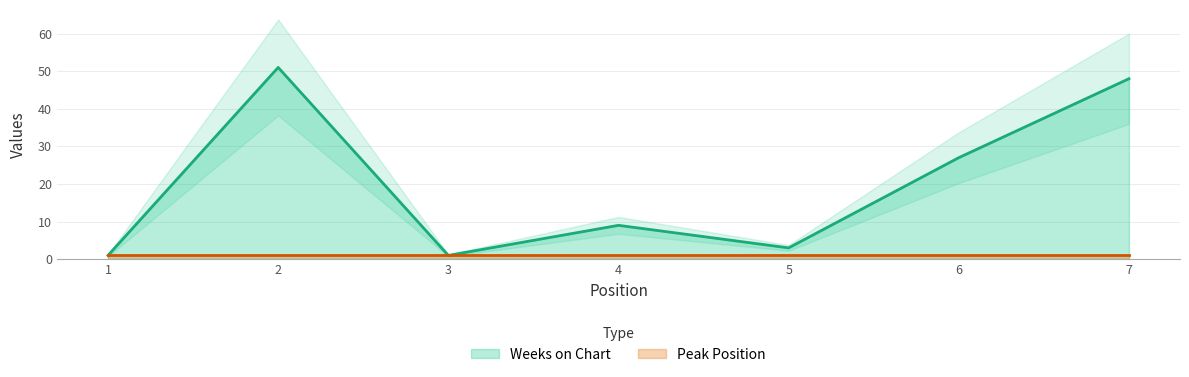

What is the greatest value displayed?

51